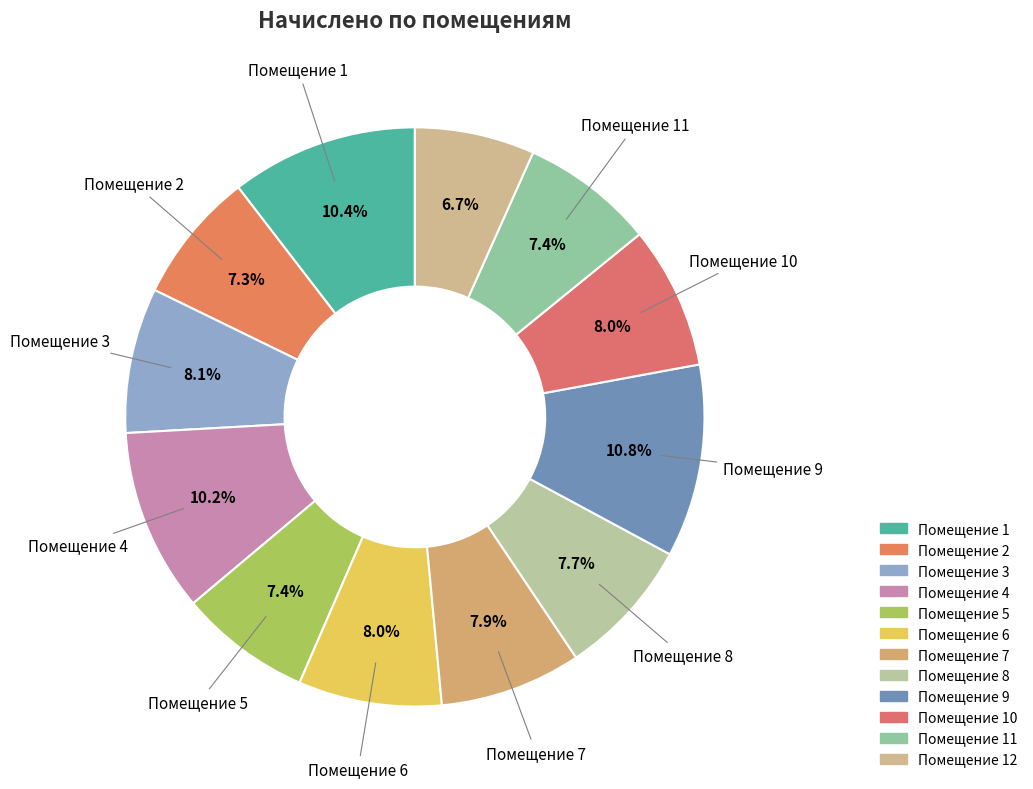

Count the number of slices in the pie.

12